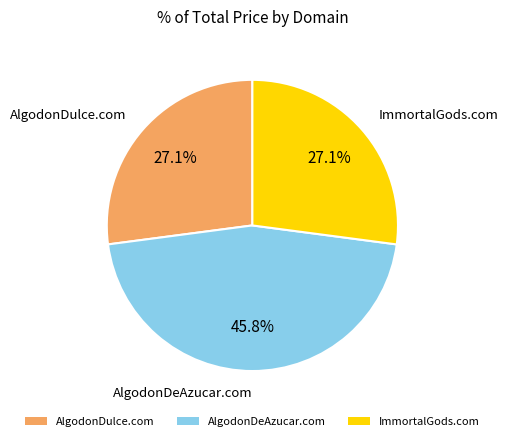

The AlgodonDulce.com slice represents 42% of the pie. True or false?

False